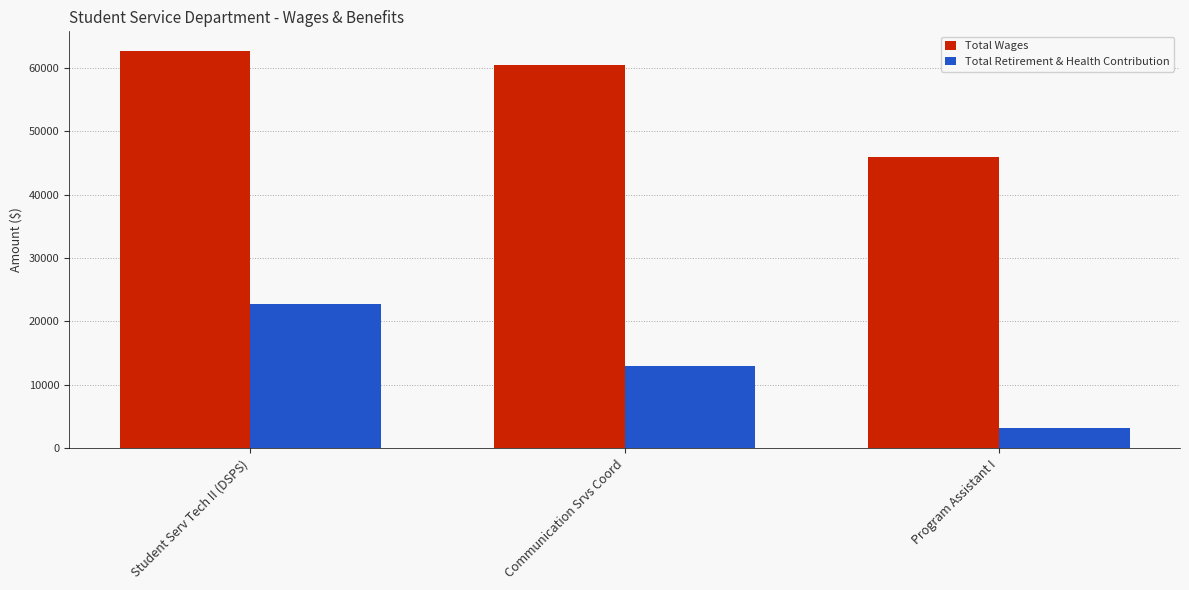

What is the label of the 2nd bar from the right?

Communication Srvs Coord